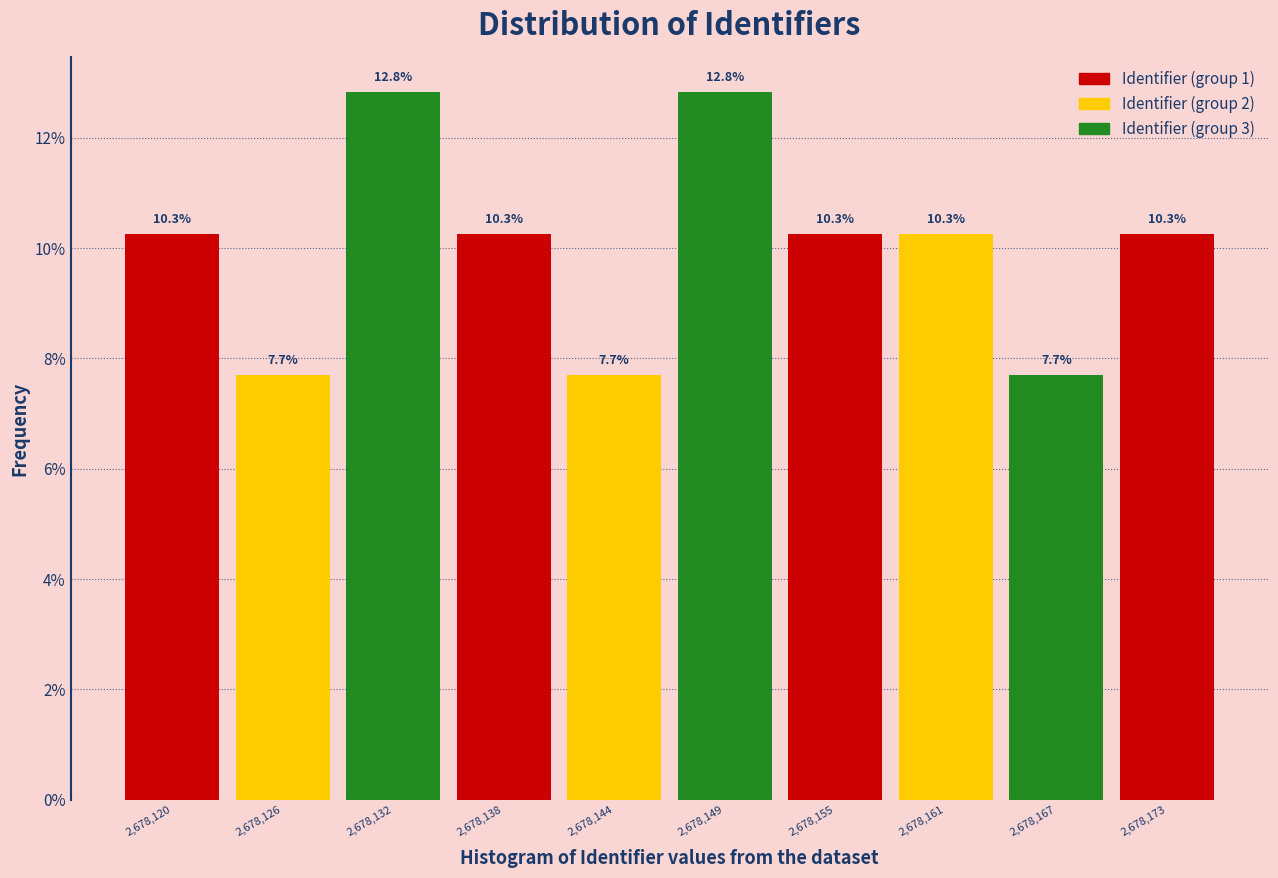

Reading left to right, what are all the values shown in this chart?

10.3	7.7	12.8	10.3	7.7	12.8	10.3	10.3	7.7	10.3